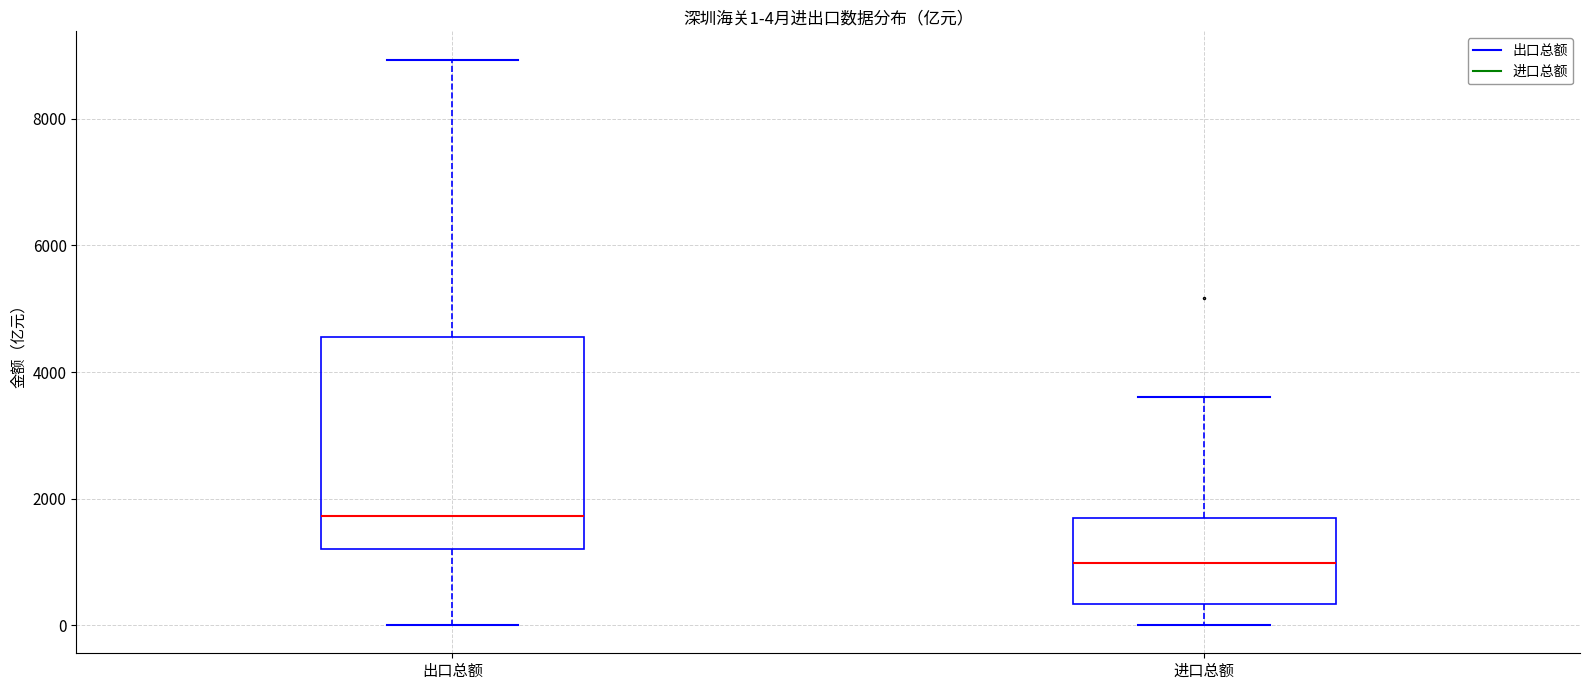

Which box's median line is the highest?

出口总额